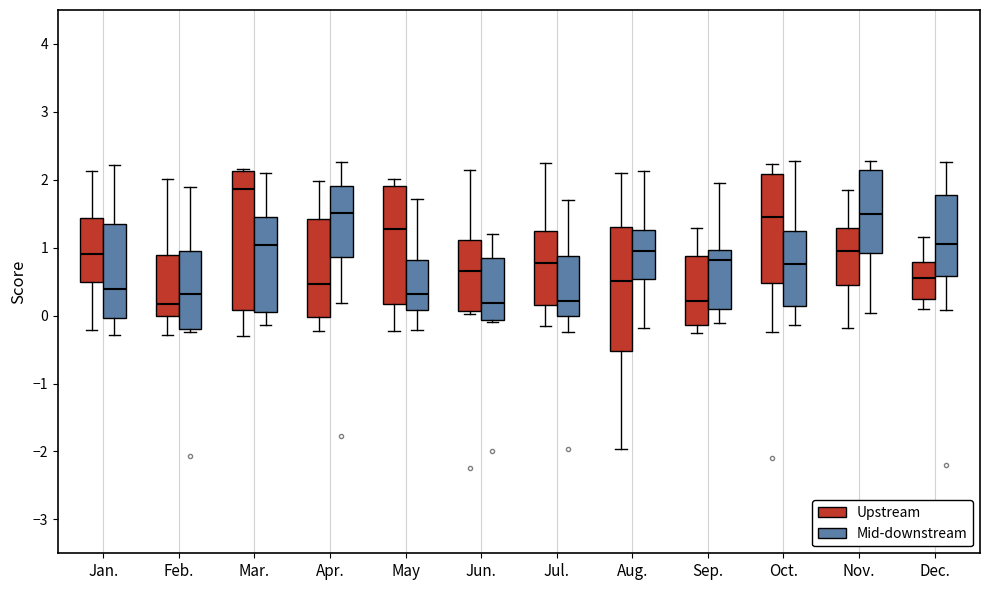

Which box is the tallest, from its lower edge to its upper edge?

Mar. (Upstream)